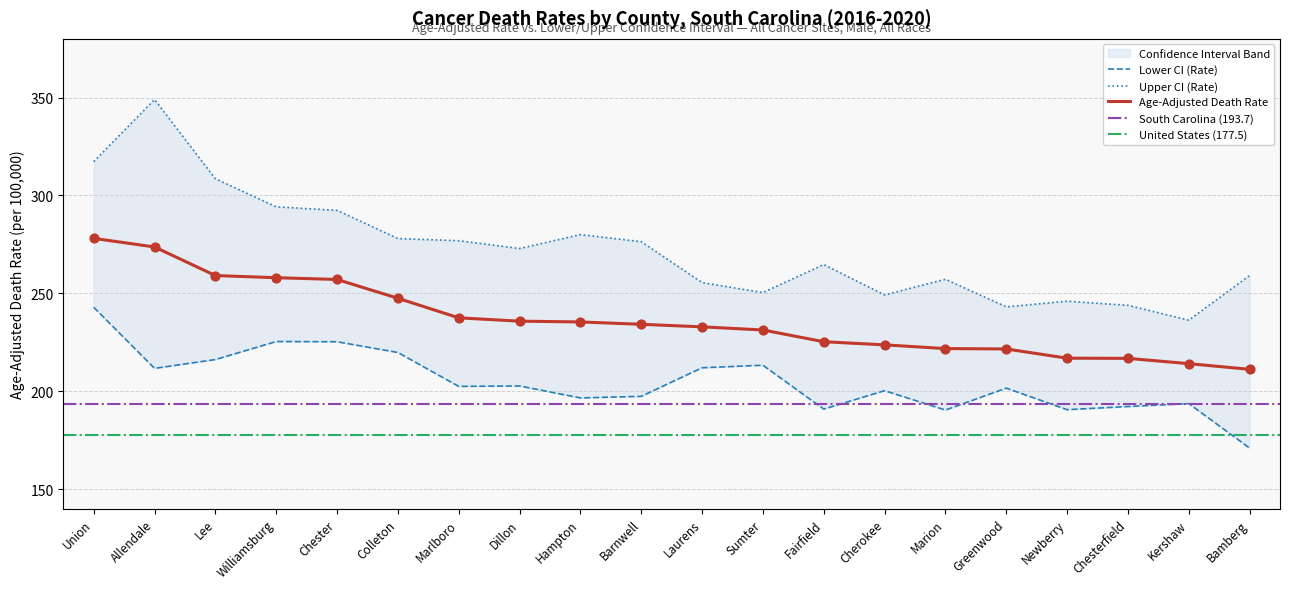

What is the total value across all series at Barnwell?

708.0